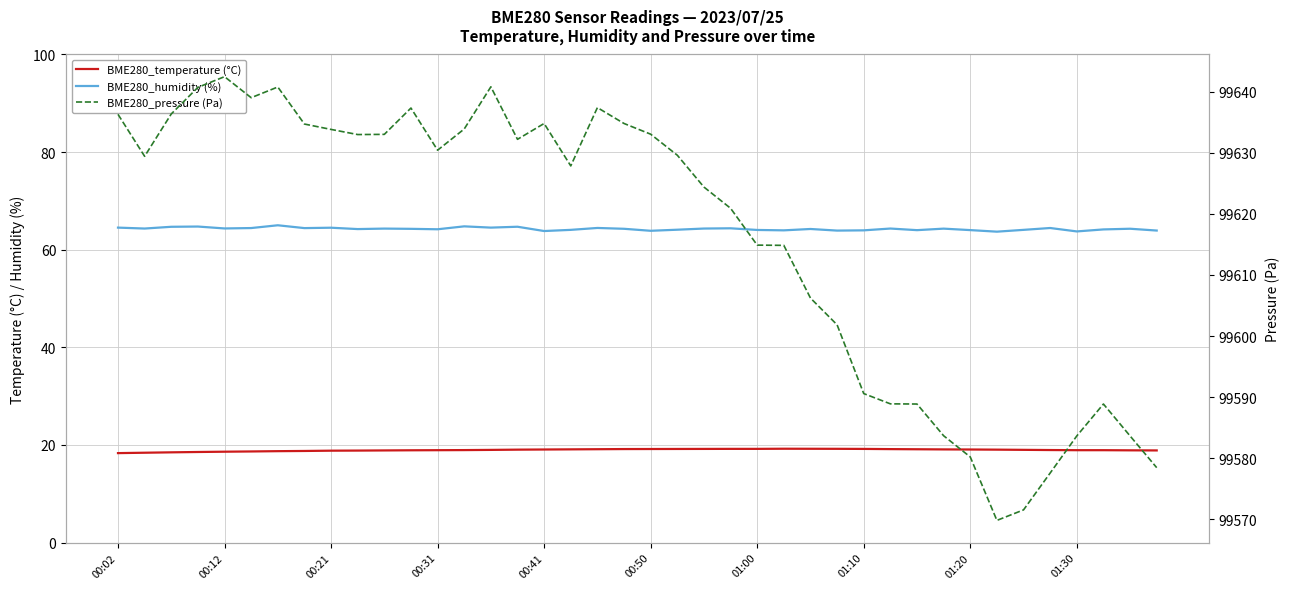

How many data points in BME280_humidity (%) are above 64?

32